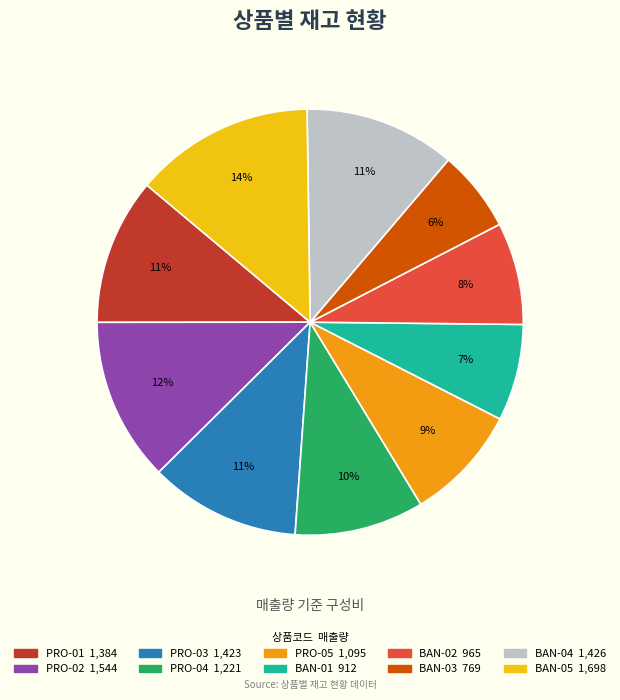

To the nearest percent, what percentage of the pie is BAN-02?

8%